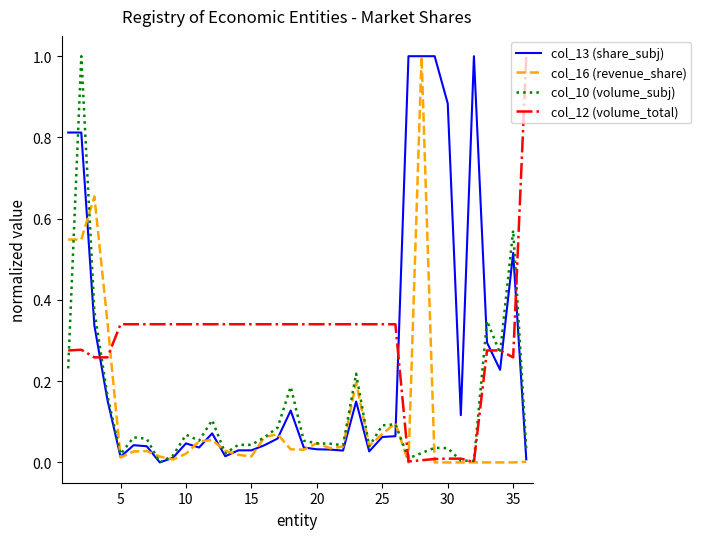

What is the highest value of the col_13 (share_subj) series?

1.0